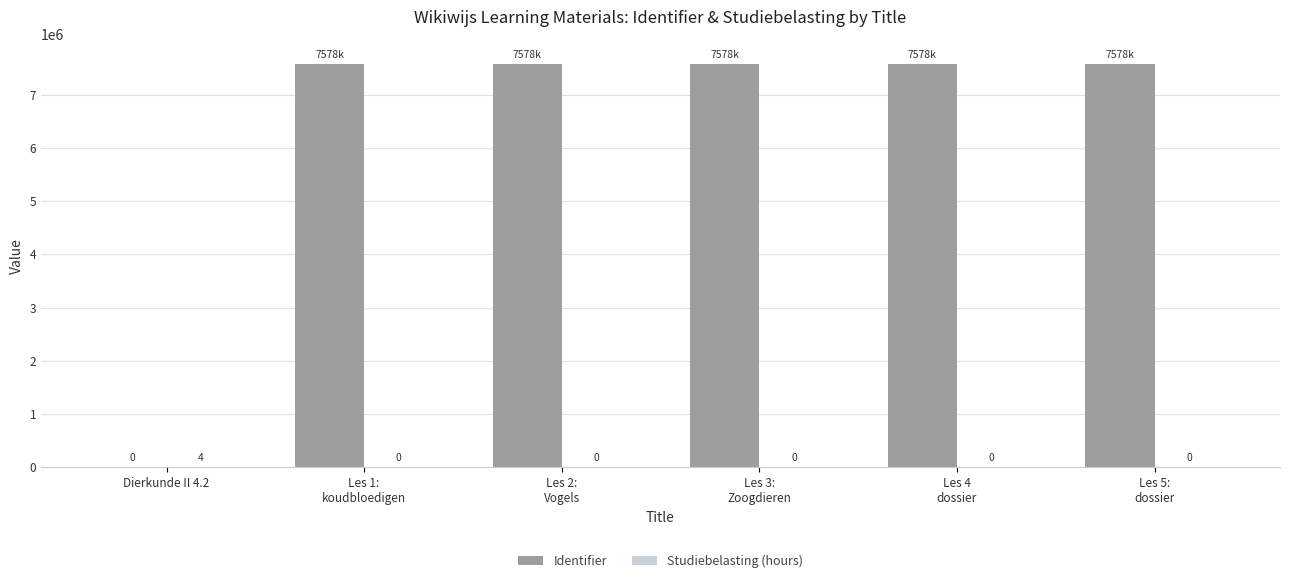

Is it true that Identifier equals 7578813 at Les 4
dossier?

True